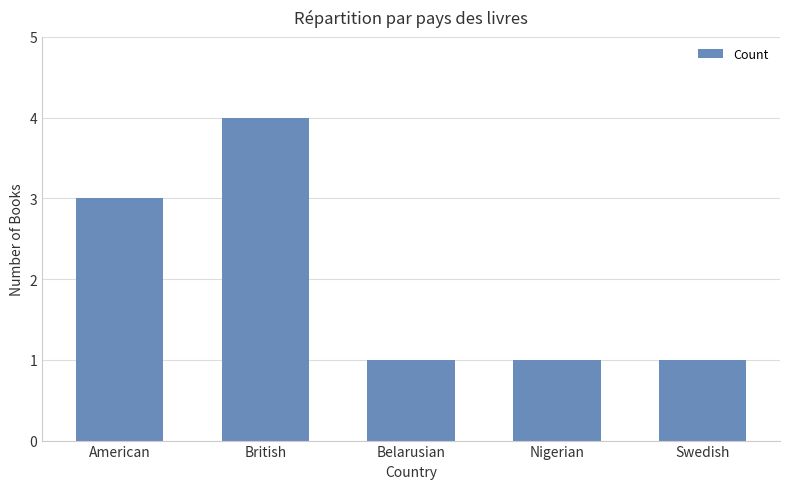

Is it true that the value at American is 1?

False